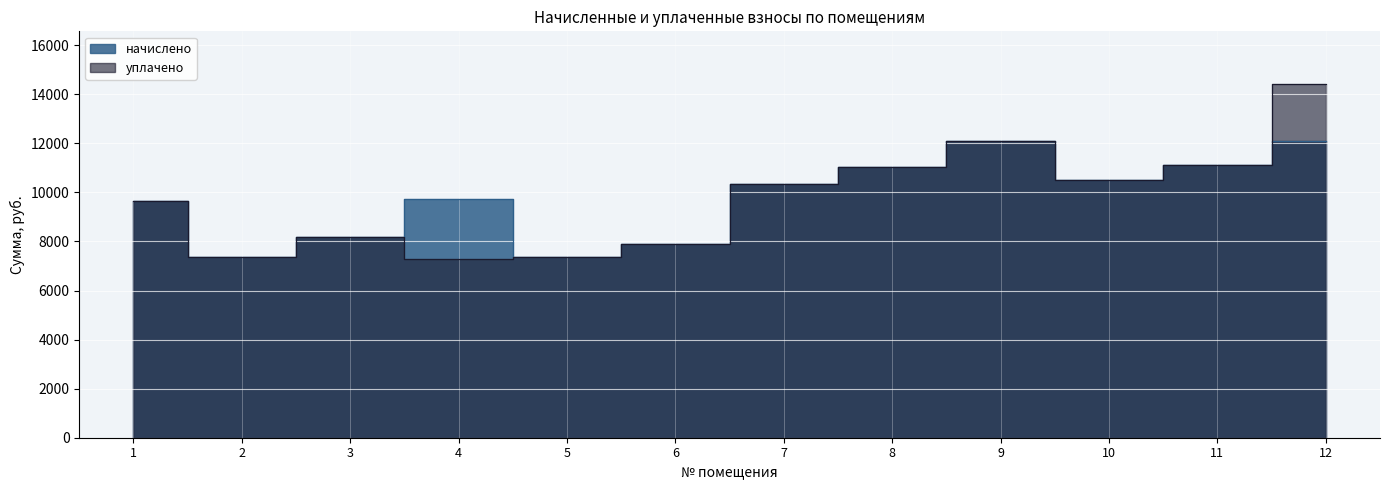

What are all the series names shown in the legend?

начислено, уплачено